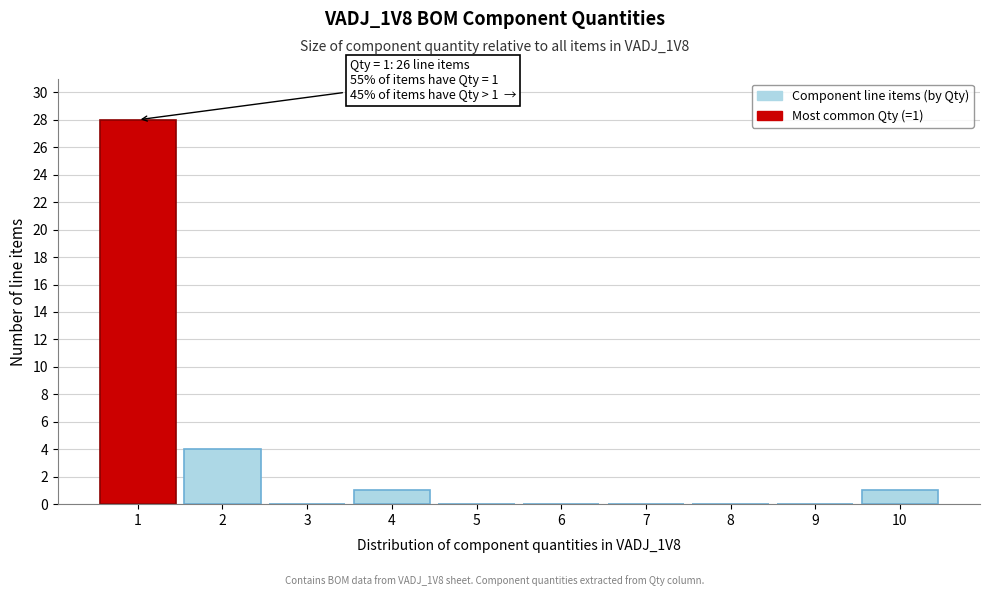

Reading left to right, what are all the values shown in this chart?

1=28	2=4	3=0	4=1	5=0	6=0	7=0	8=0	9=0	10=1